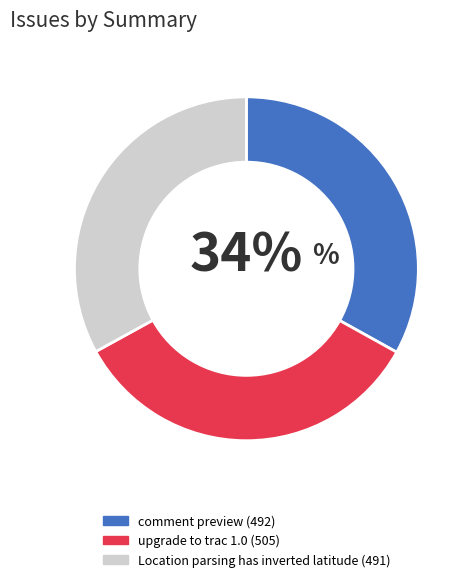

Is the sum of comment preview and Location parsing has inverted latitude greater than half?

Yes